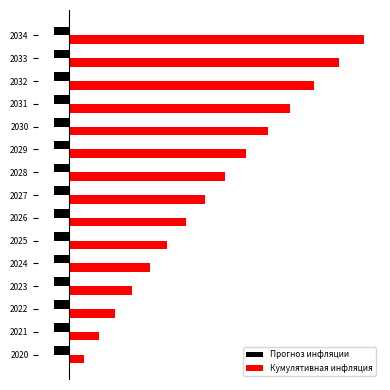

What is the value of the Кумулятивная инфляция bar at the 7th from the left?

0.3